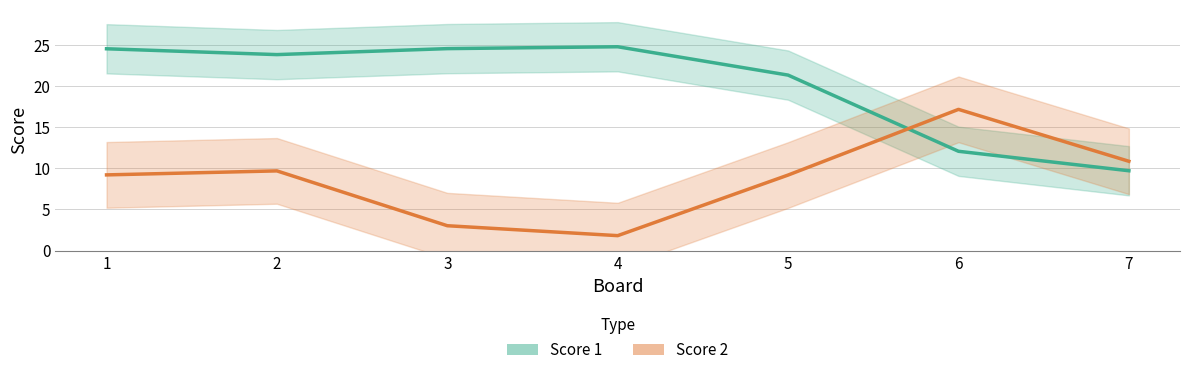

At which category does Score 2 reach its first local valley?

4